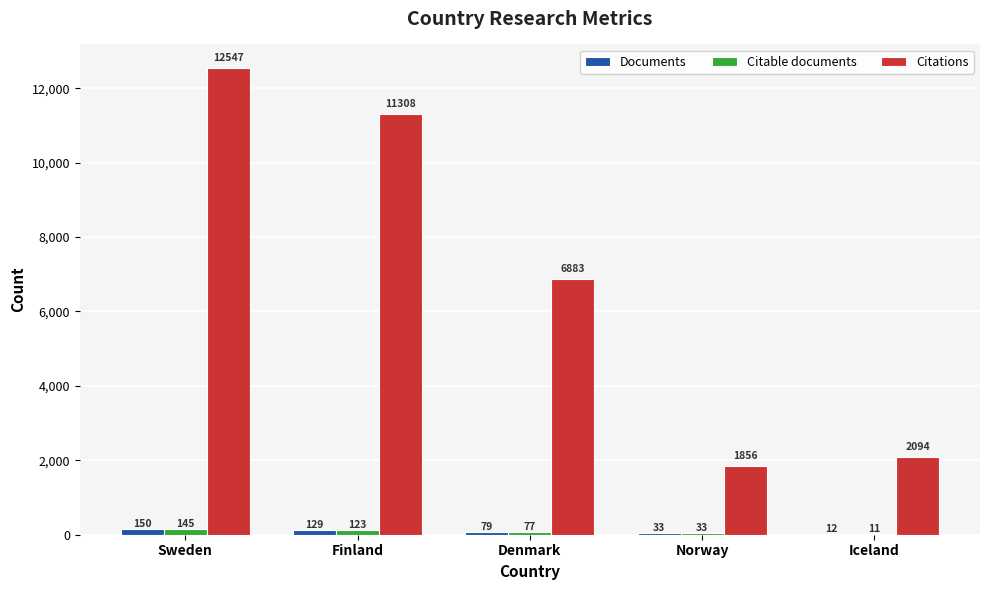

Which series has the largest range (max minus min)?

Citations